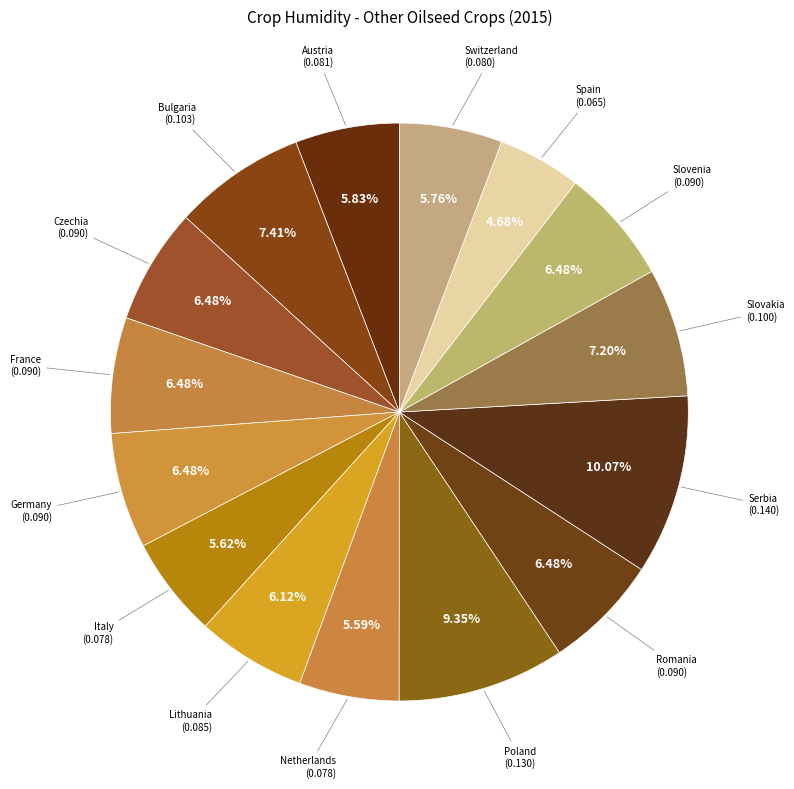

How many slices are in this pie chart?

15